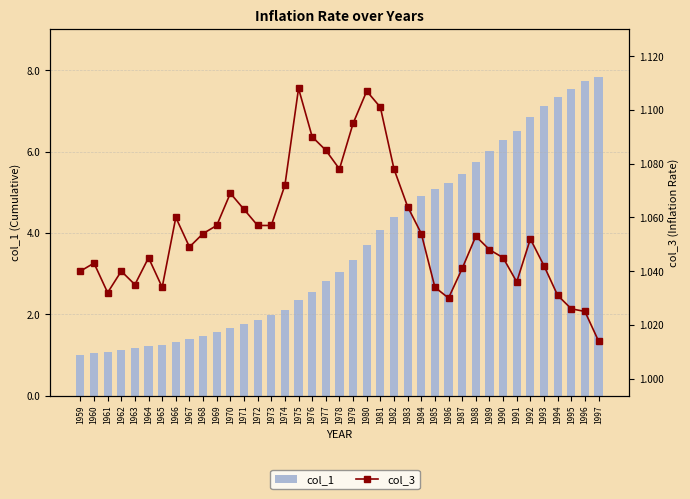

What is the minimum value shown in the chart?

1.0